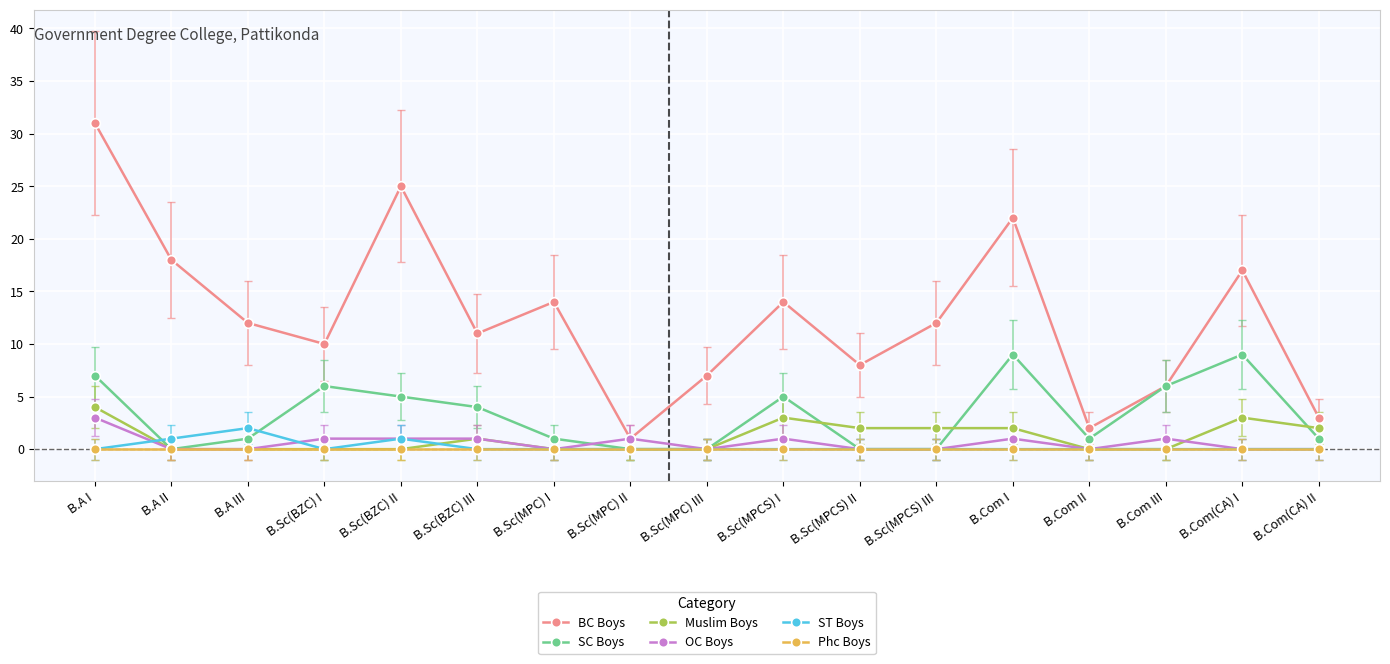

Where is SC Boys nearest to the value 4?

B.Sc(BZC) III